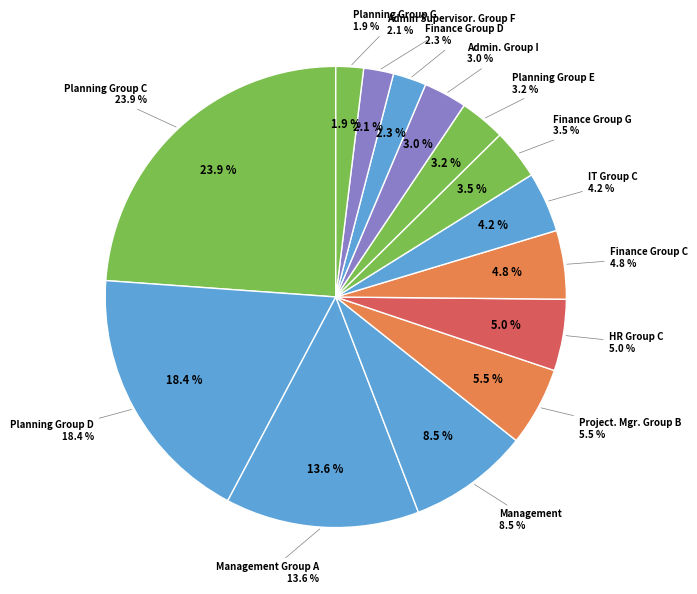

To the nearest percent, what is the average slice percentage?

7%